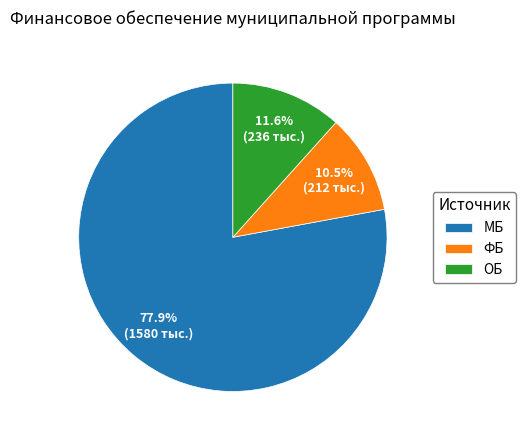

Combined, what portion of the pie is ФБ and МБ?

88.4%